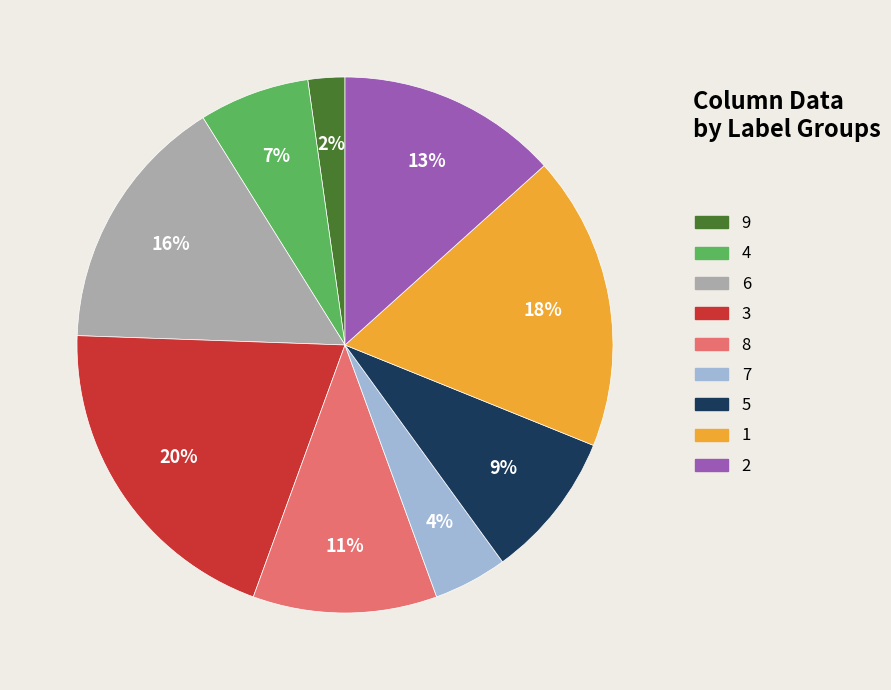

Which category has the smallest portion of the pie?

9